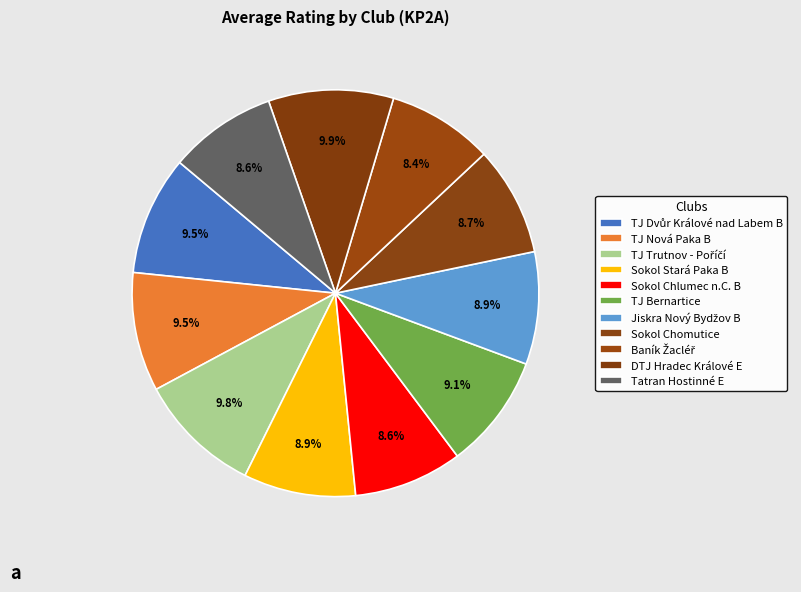

How many segments does this pie chart have?

11